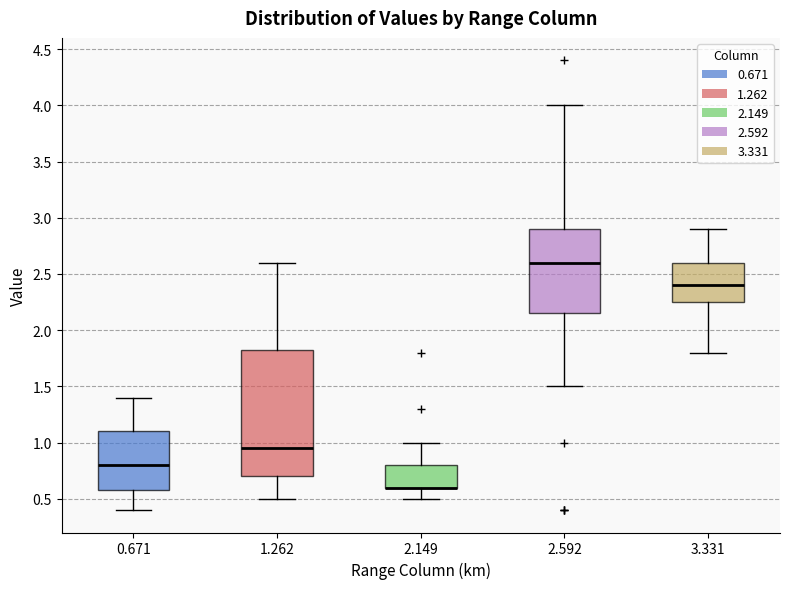

Comparing the boxes themselves (not the whiskers), which one is the tallest?

1.262